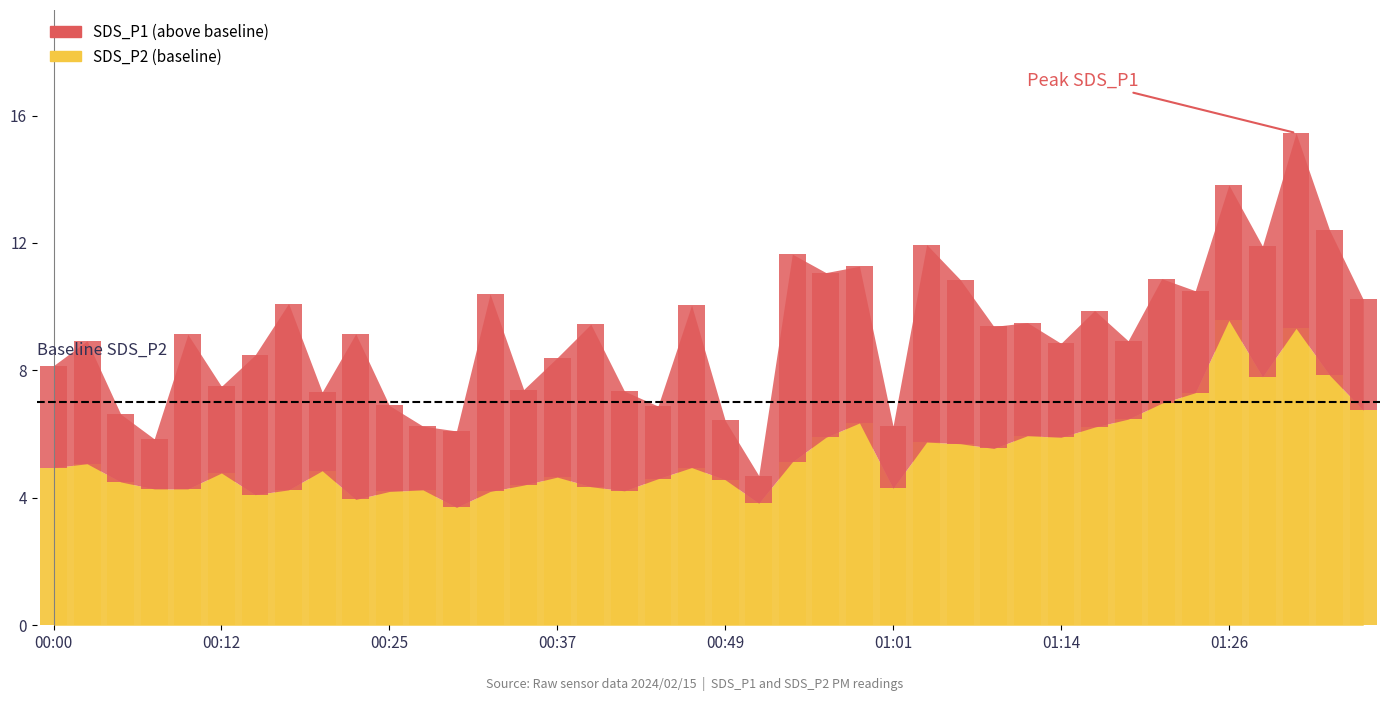

Rank the categories by value from lowest to highest.

00:30, 00:52, 00:22, 00:15, 00:25, 00:32, 00:42, 00:17, 00:27, 00:08, 00:10, 01:01, 00:39, 00:35, 00:05, 00:49, 00:44, 00:37, 00:12, 00:20, 00:00, 00:47, 00:03, 00:54, 01:09, 01:06, 01:04, 00:57, 01:14, 01:11, 01:16, 00:59, 01:18, 01:36, 01:21, 01:23, 01:28, 01:33, 01:31, 01:26